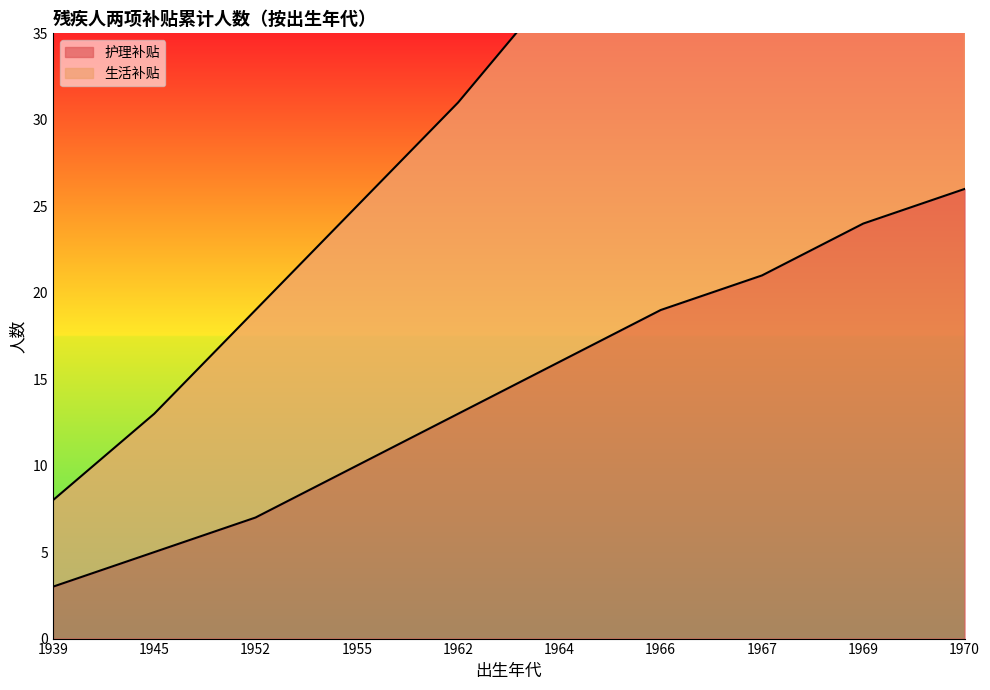

True or false: 生活补贴 has more than 1 interior local peaks.

False